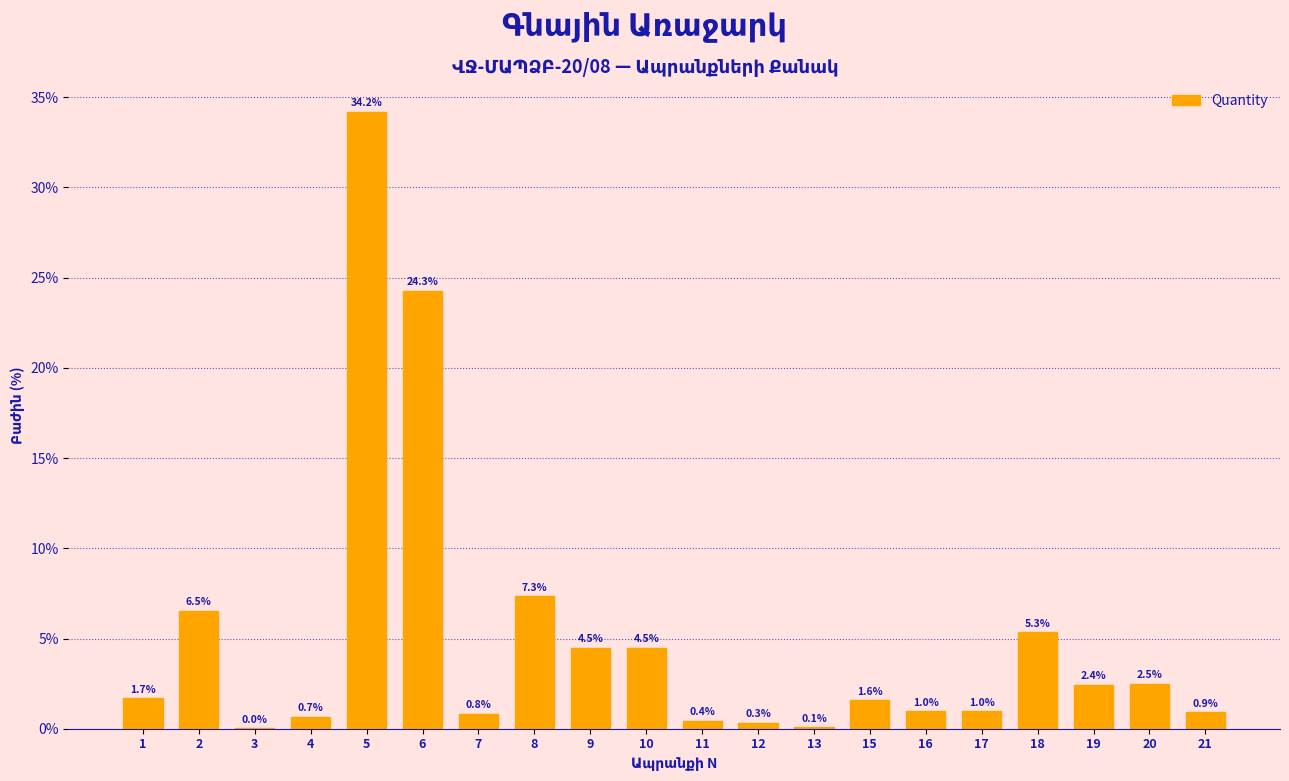

At which label is the value closest to 17?

6